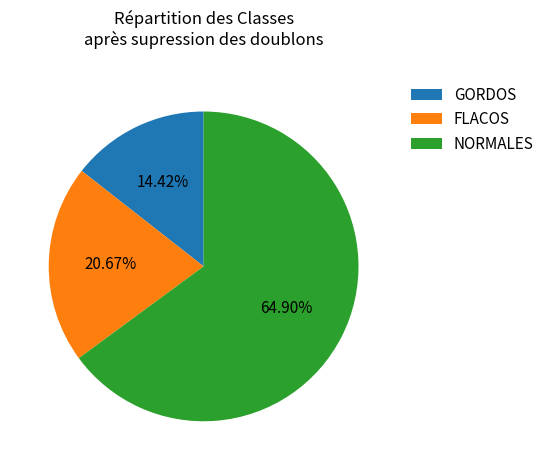

Approximately how many times larger is the value at NORMALES compared to GORDOS?

4.5